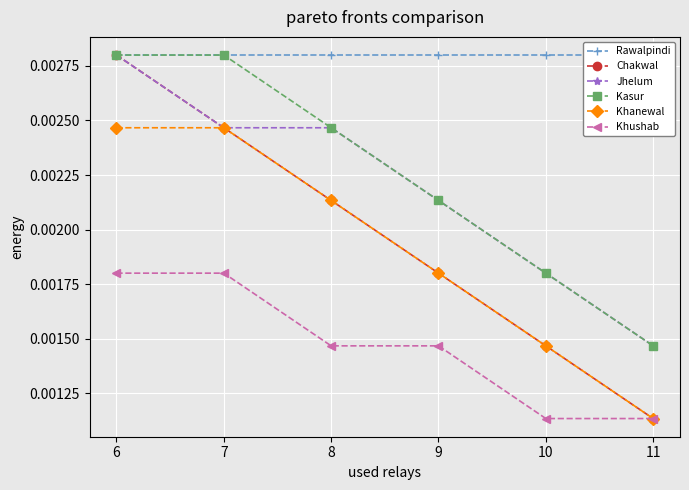

Reading left to right, what are all the values shown in this chart?

Rawalpindi: 6=0.0	7=0.0	8=0.0	9=0.0	10=0.0	11=0.0
Chakwal: 6=0.0	7=0.0	8=0.0	9=0.0	10=0.0	11=0.0
Jhelum: 6=0.0	7=0.0	8=0.0	9=0.0	10=0.0	11=0.0
Kasur: 6=0.0	7=0.0	8=0.0	9=0.0	10=0.0	11=0.0
Khanewal: 6=0.0	7=0.0	8=0.0	9=0.0	10=0.0	11=0.0
Khushab: 6=0.0	7=0.0	8=0.0	9=0.0	10=0.0	11=0.0